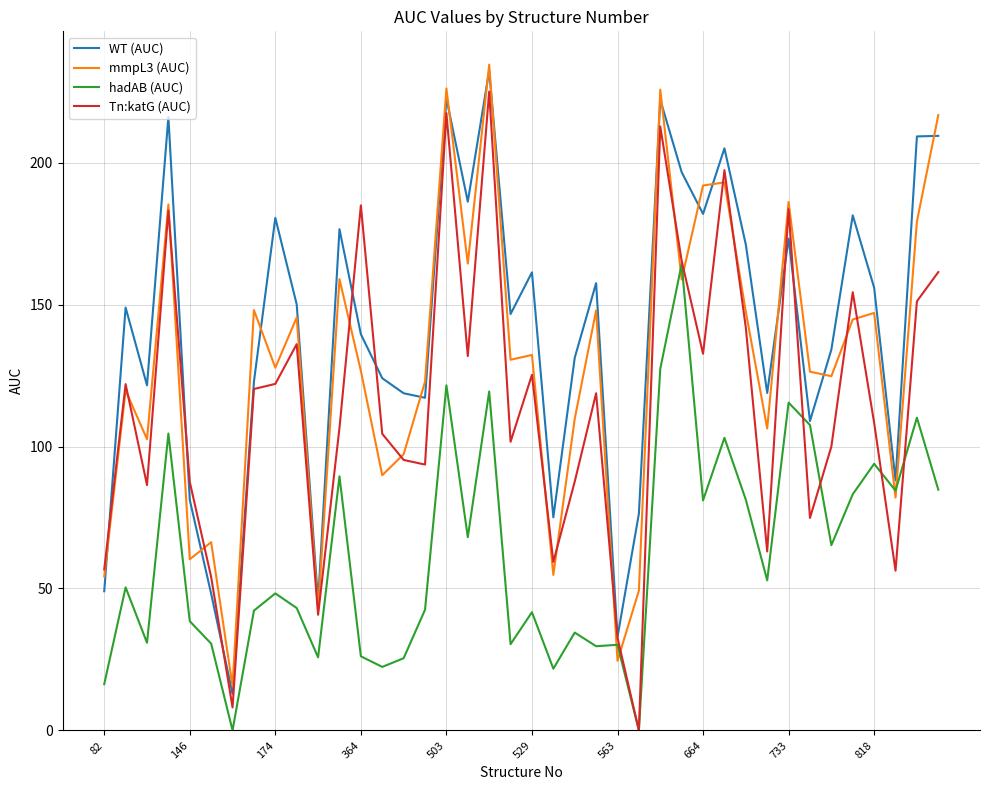

Which series has the largest total across all categories?

WT (AUC)